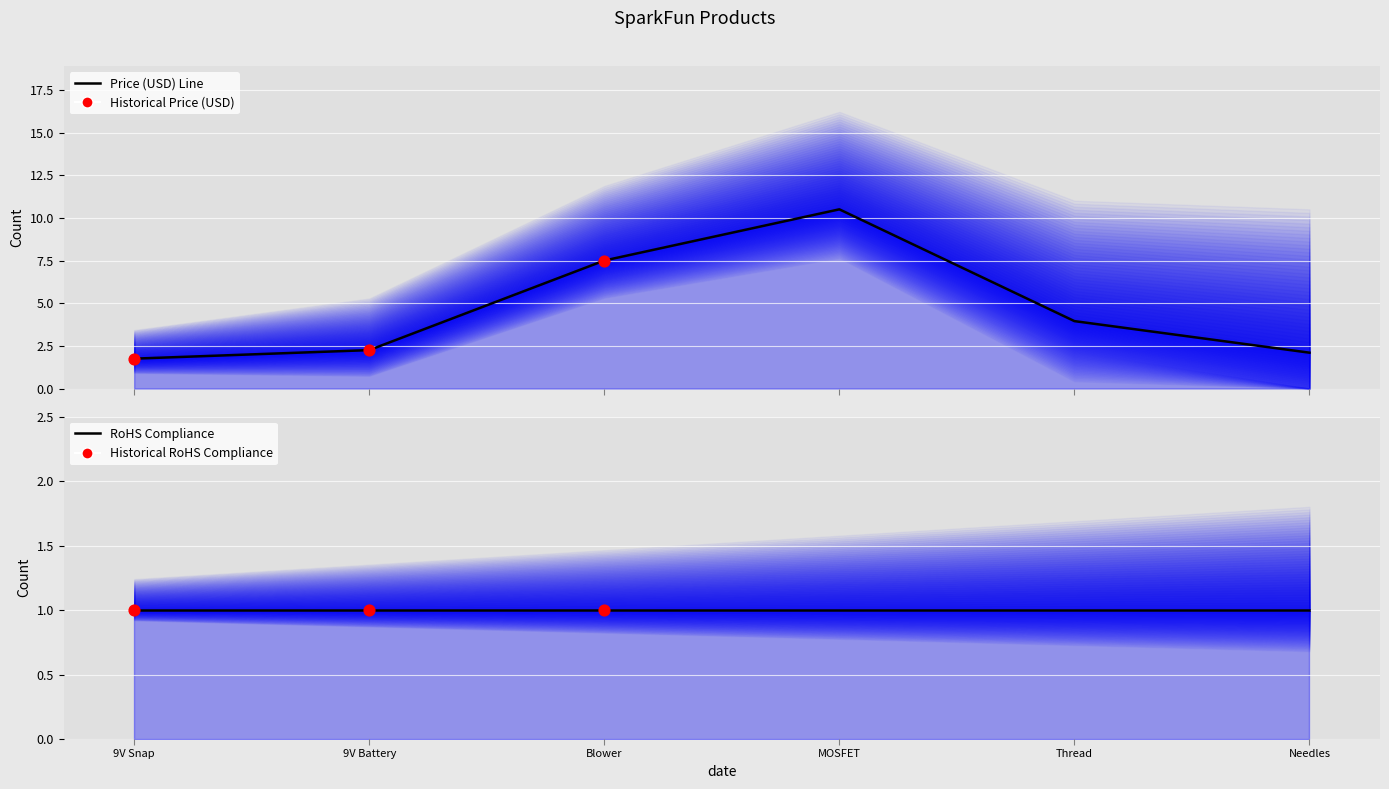

What is the ratio of the value at 9V Battery to the value at Needles?

1.1